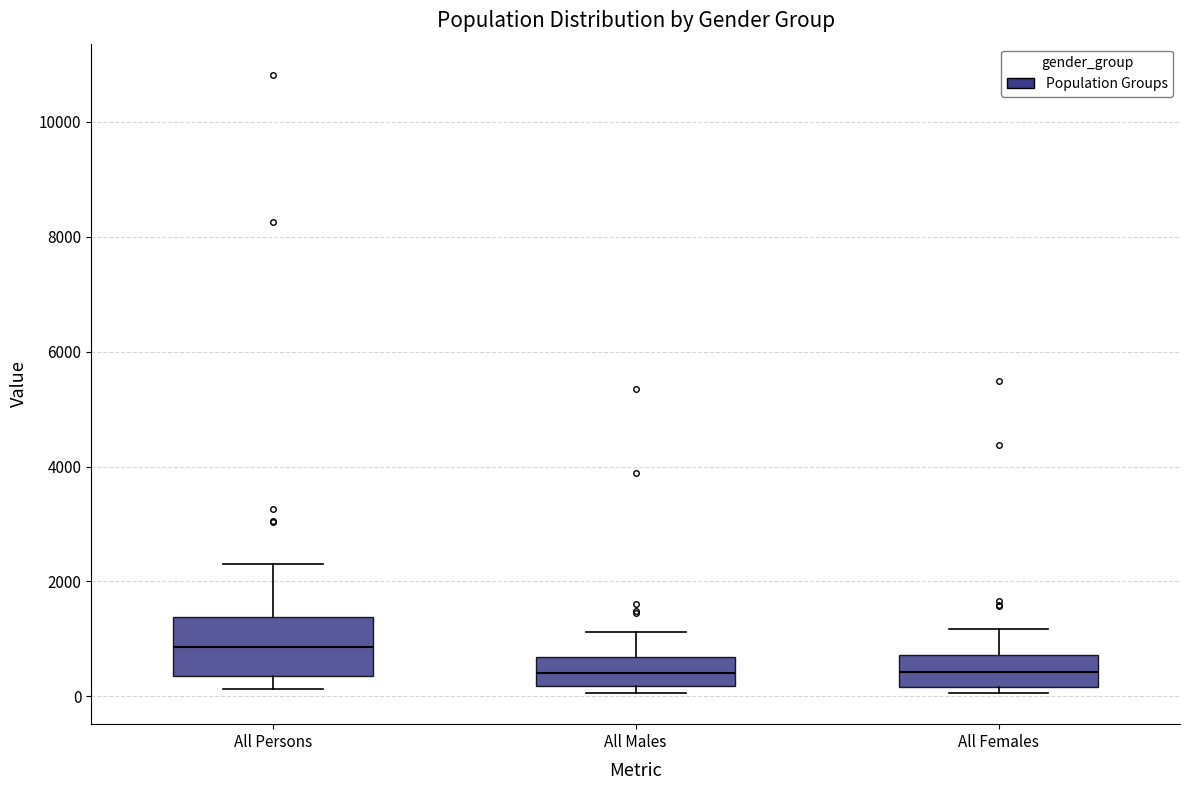

Reading left to right, read every box against the y-axis: the position of its median line, the range the box covers, and the ends of its whiskers. The values are not printed on the chart, so give them approximately, as read against the axis.

All Persons: median 800, box 400 to 1400, whiskers 200 to 2200
All Males: median 400, box 200 to 600, whiskers 0 to 1200
All Females: median 400, box 200 to 800, whiskers 0 to 1200